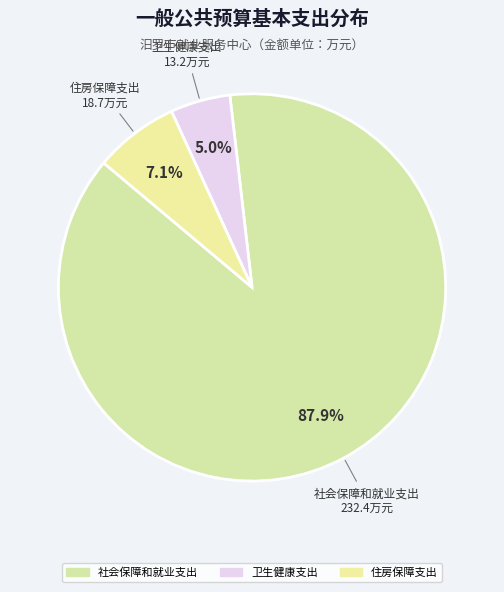

How many segments does this pie chart have?

3